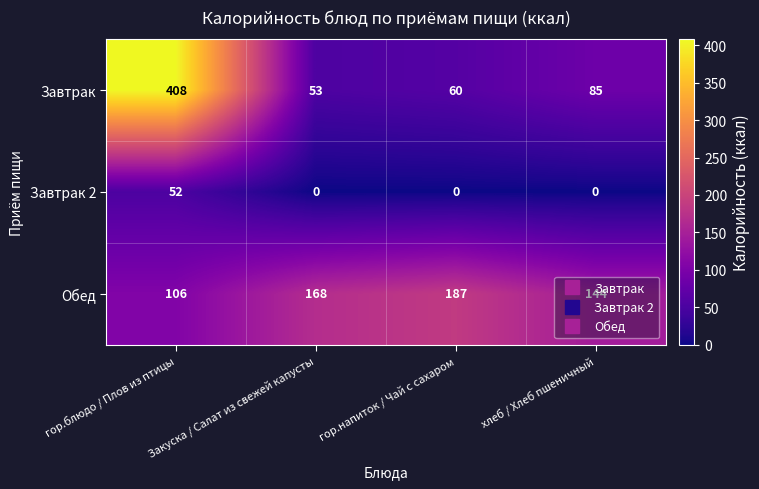

What is the greatest value displayed?

408